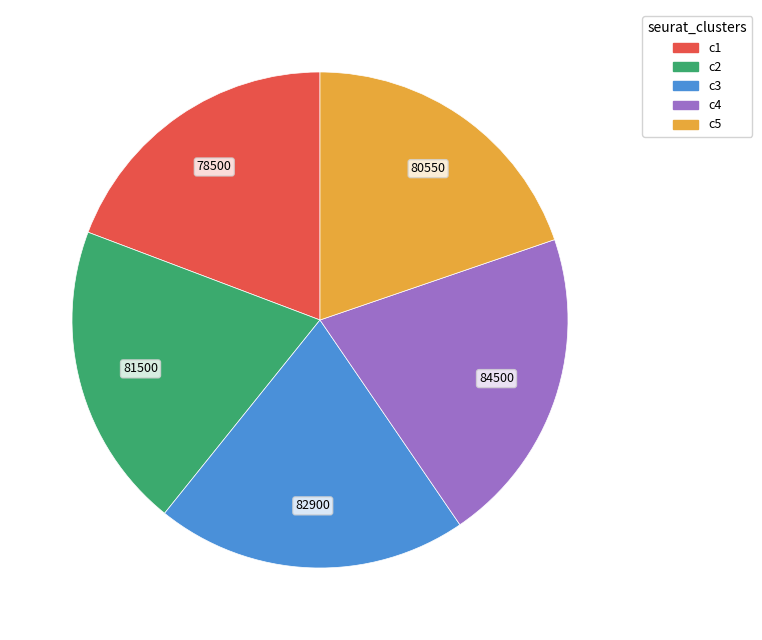

Is there any slice that represents more than half of the pie?

No